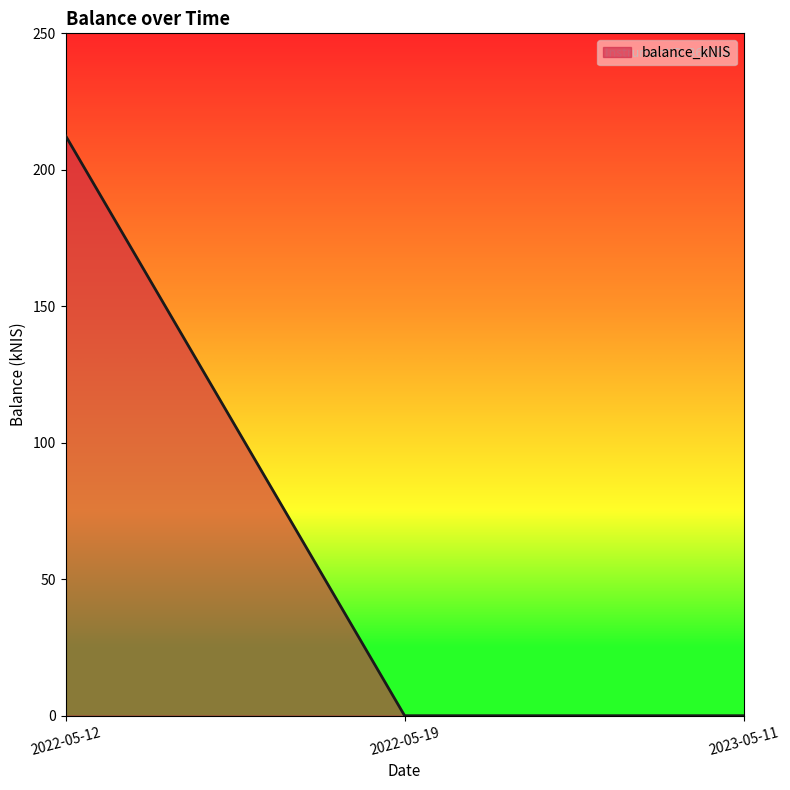

How many values exceed 0?

1